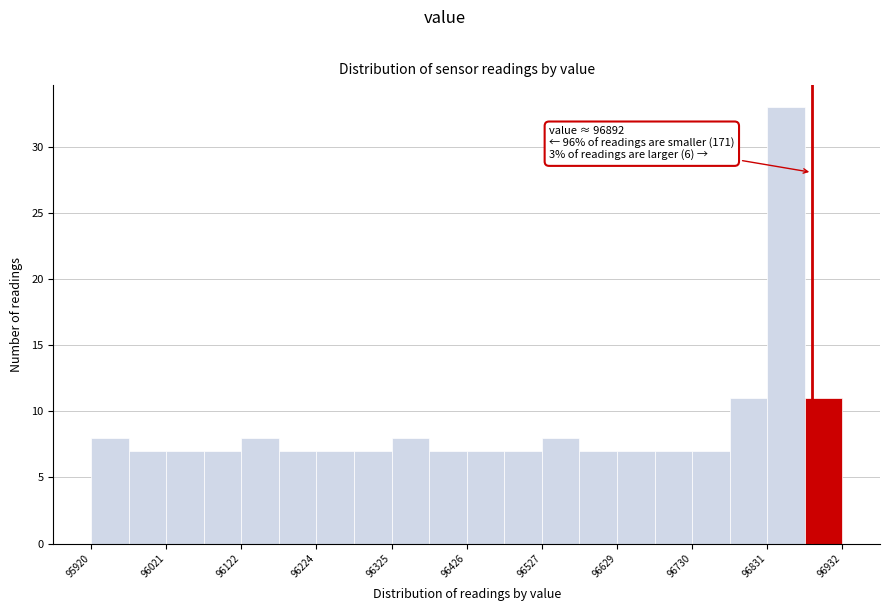

Around what value on the x-axis is the tallest bar? Give the approximate position of its centre, as read against the axis.

96860